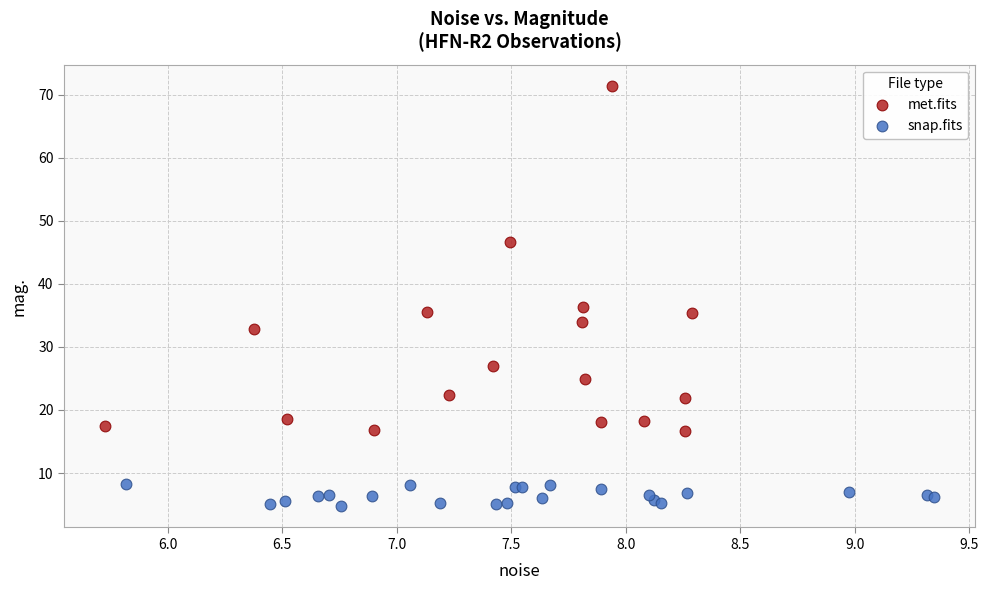

Which series reaches the minimum Y coordinate?

snap.fits